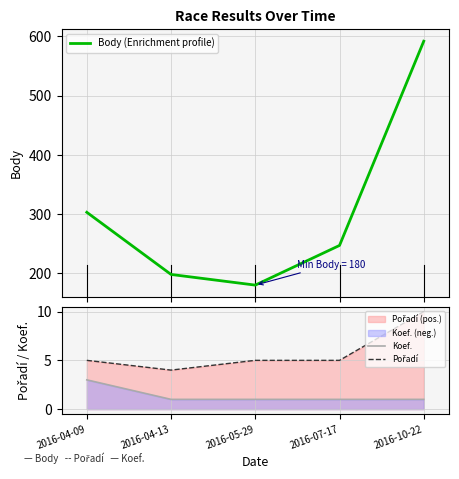

Reading left to right, what are all the values shown in this chart?

Body (Enrichment profile): 303	198	180	247	592
Koef.: 3	1	1	1	1
Pořadí: 5	4	5	5	10